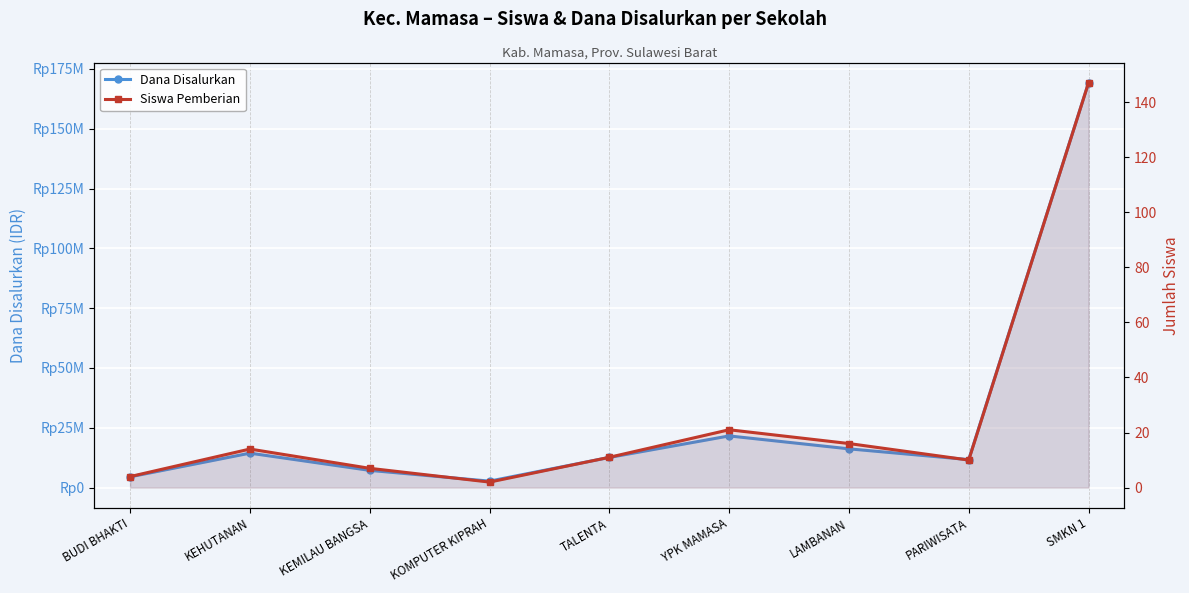

True or false: Siswa Pemberian and Dana Disalurkan intersect in this chart.

False